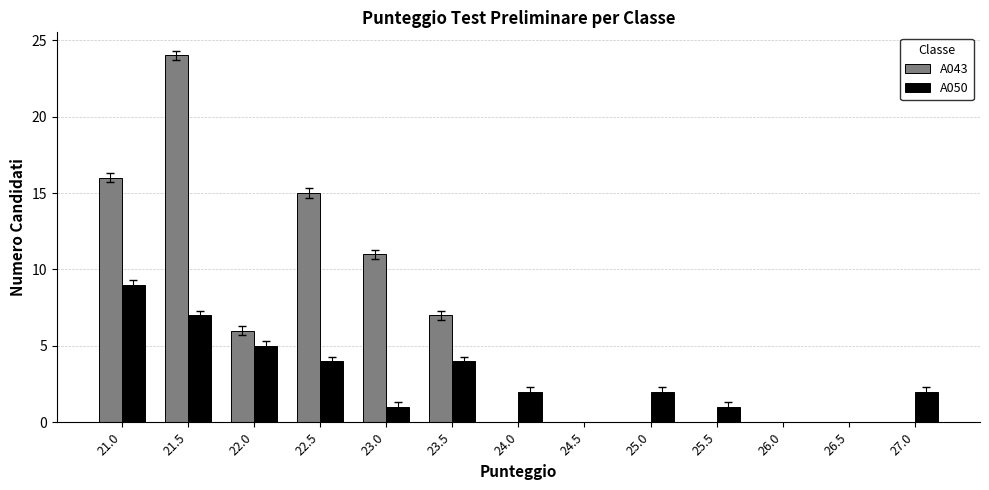

How many distinct data groups are displayed?

2